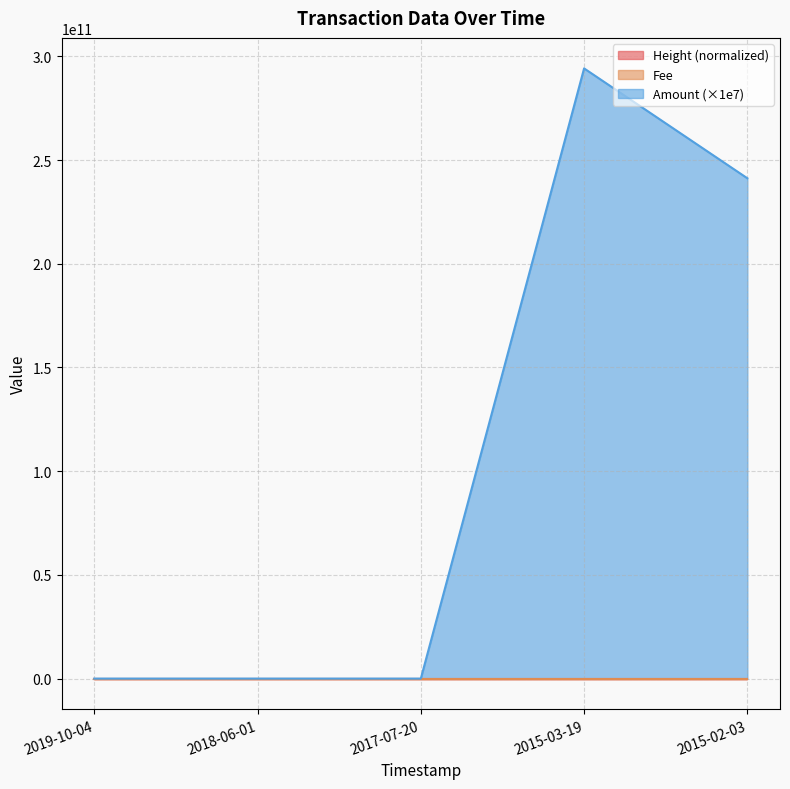

At which label is Height closest to 1?

2017-07-20